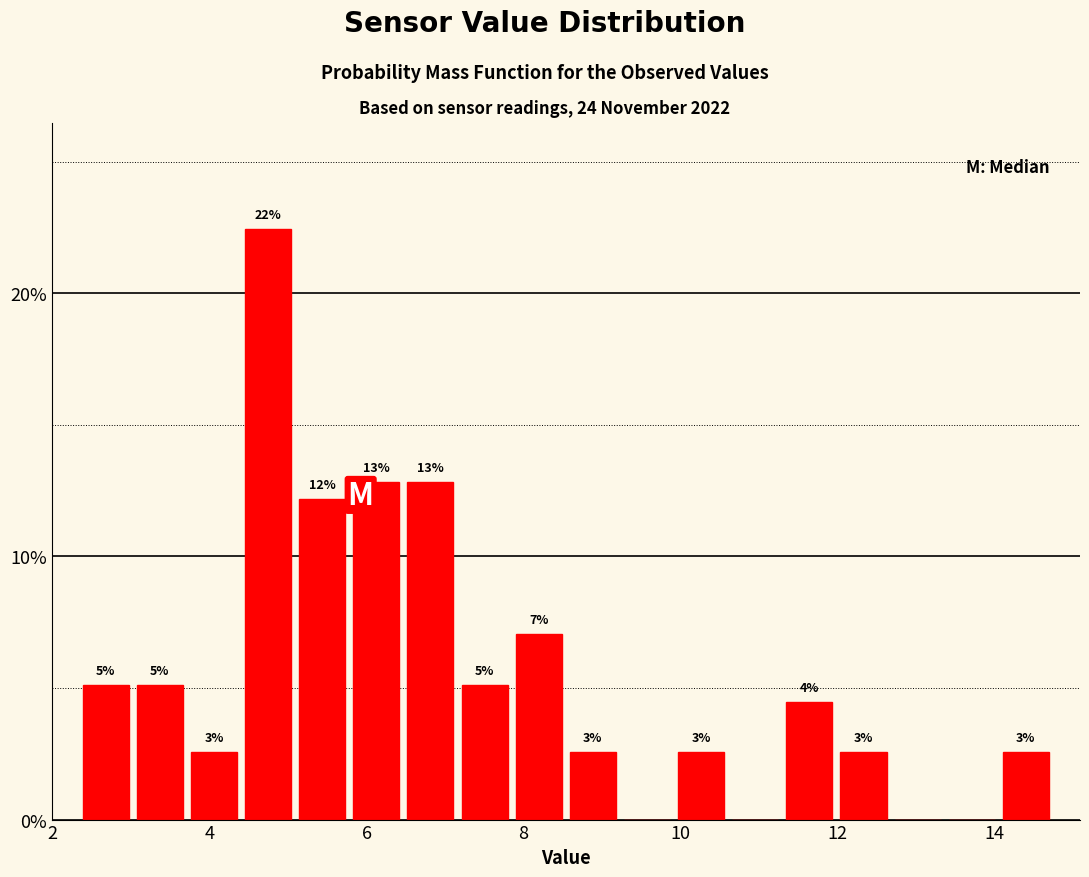

Around what value on the x-axis is the tallest bar? Give the approximate position of its centre, as read against the axis.

4.8